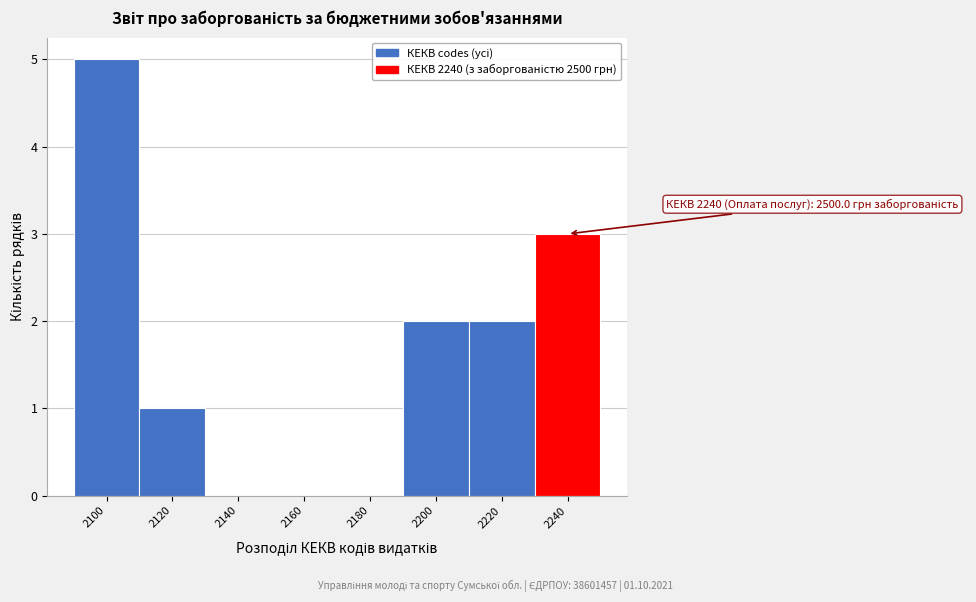

Reading left to right, extract all data points from this chart.

2100=5	2120=1	2140=0	2160=0	2180=0	2200=2	2220=2	2240=3